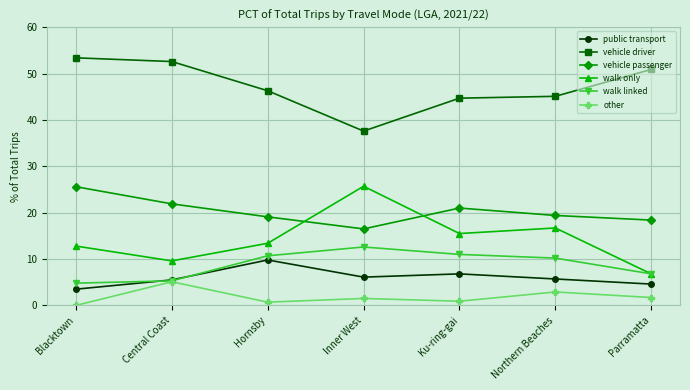

Where is the first local maximum for walk only?

Inner West